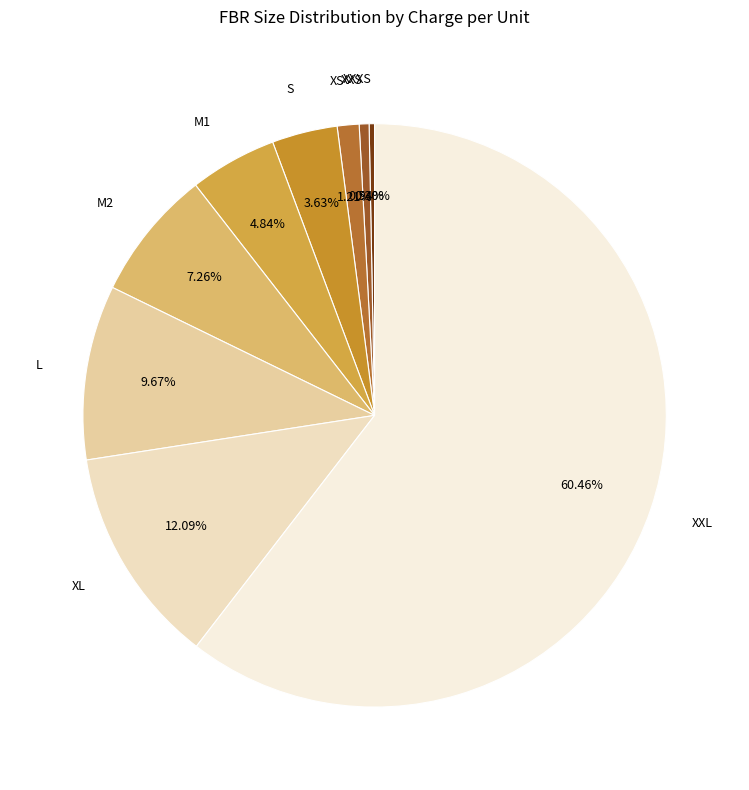

Is XXL the majority of the pie?

Yes